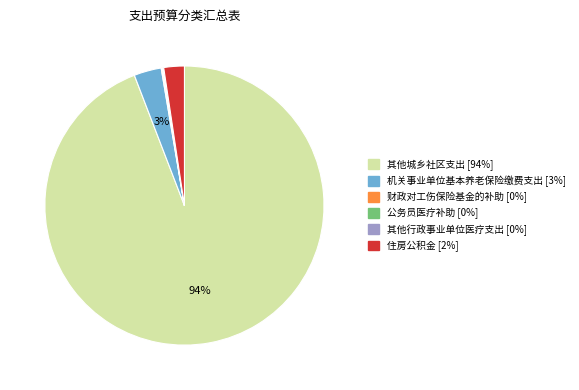

To the nearest percent, what portion does 住房公积金 represent?

2%